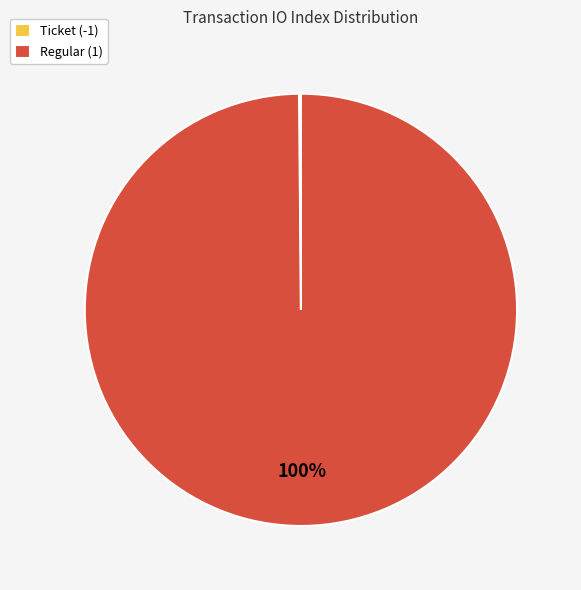

What percentage is the Regular (1) slice, to the nearest percent?

100%